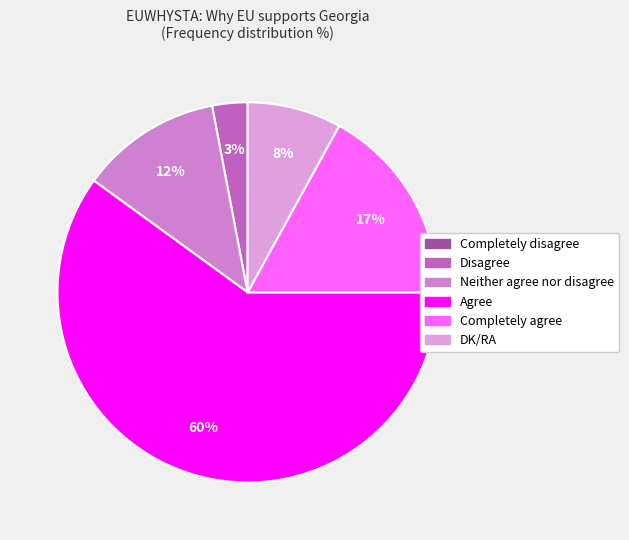

Does Agree account for over 50% of the chart?

Yes